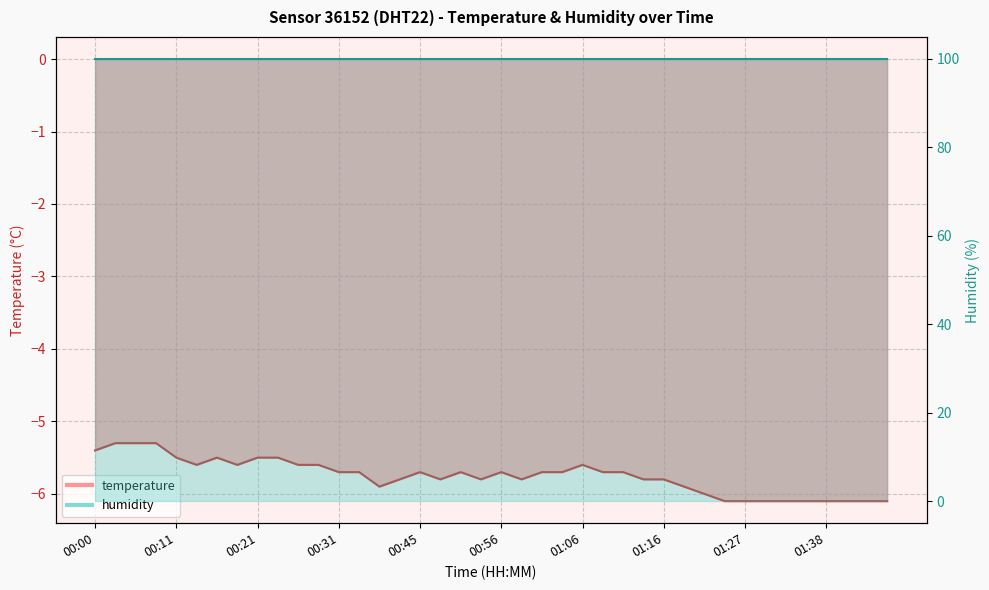

How many categories are shown in the chart?

40